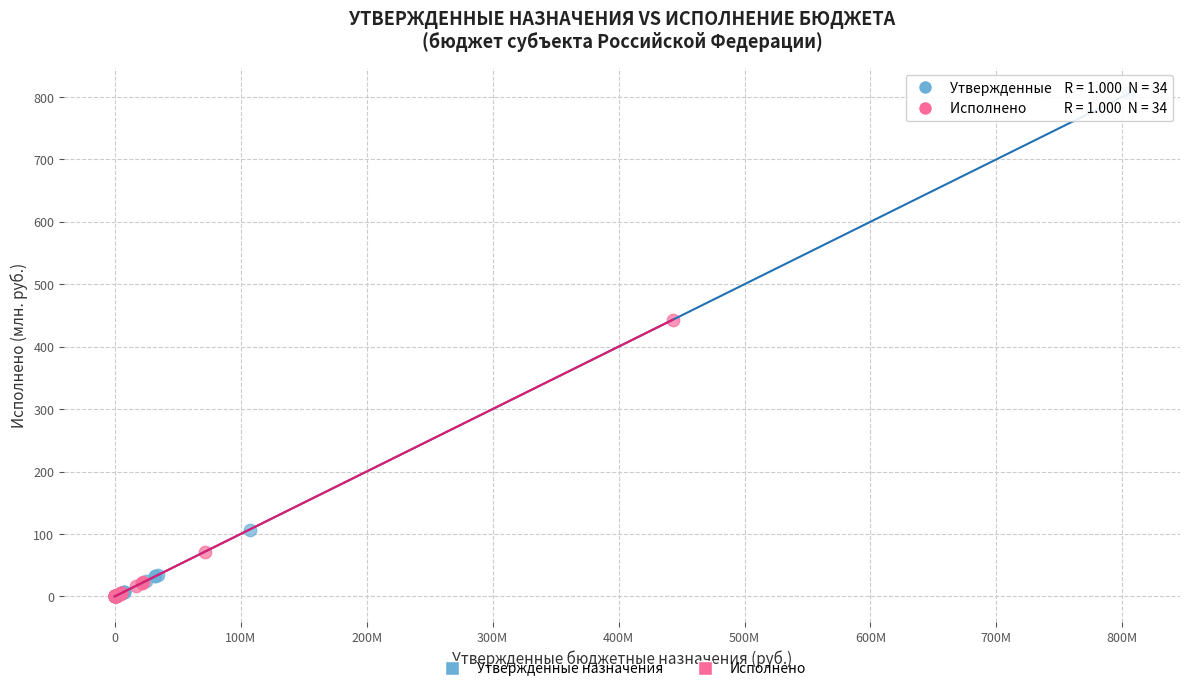

Which series reaches the maximum Y coordinate?

Утвержденные назначения